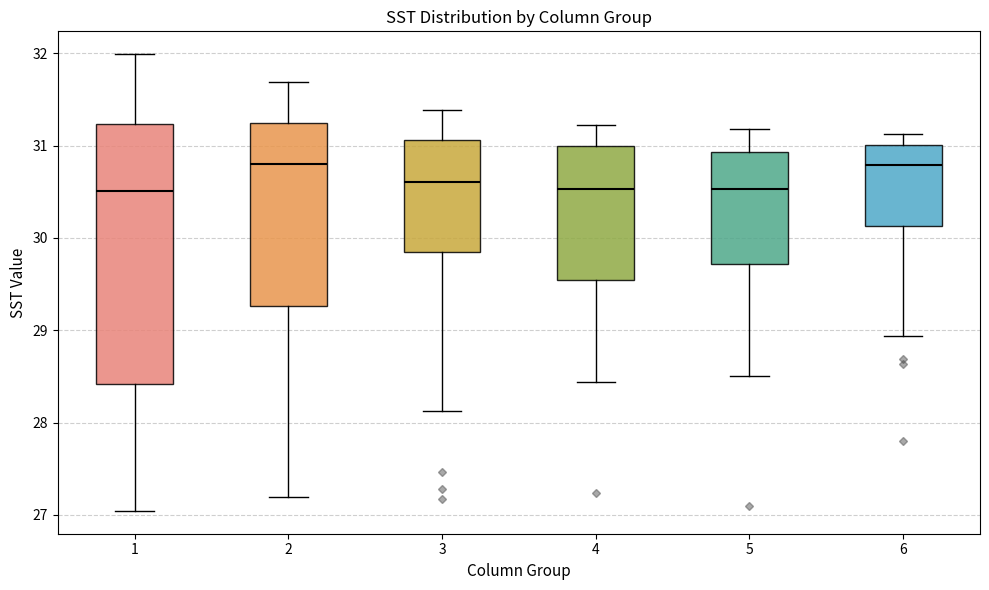

Reading left to right, read every box against the y-axis: the position of its median line, the range the box covers, and the ends of its whiskers. The values are not printed on the chart, so give them approximately, as read against the axis.

1: median 30.5, box 28.4 to 31.2, whiskers 27.0 to 32.0
2: median 30.8, box 29.3 to 31.2, whiskers 27.2 to 31.7
3: median 30.6, box 29.9 to 31.1, whiskers 28.1 to 31.4
4: median 30.5, box 29.5 to 31.0, whiskers 28.4 to 31.2
5: median 30.5, box 29.7 to 30.9, whiskers 28.5 to 31.2
6: median 30.8, box 30.1 to 31.0, whiskers 28.9 to 31.1